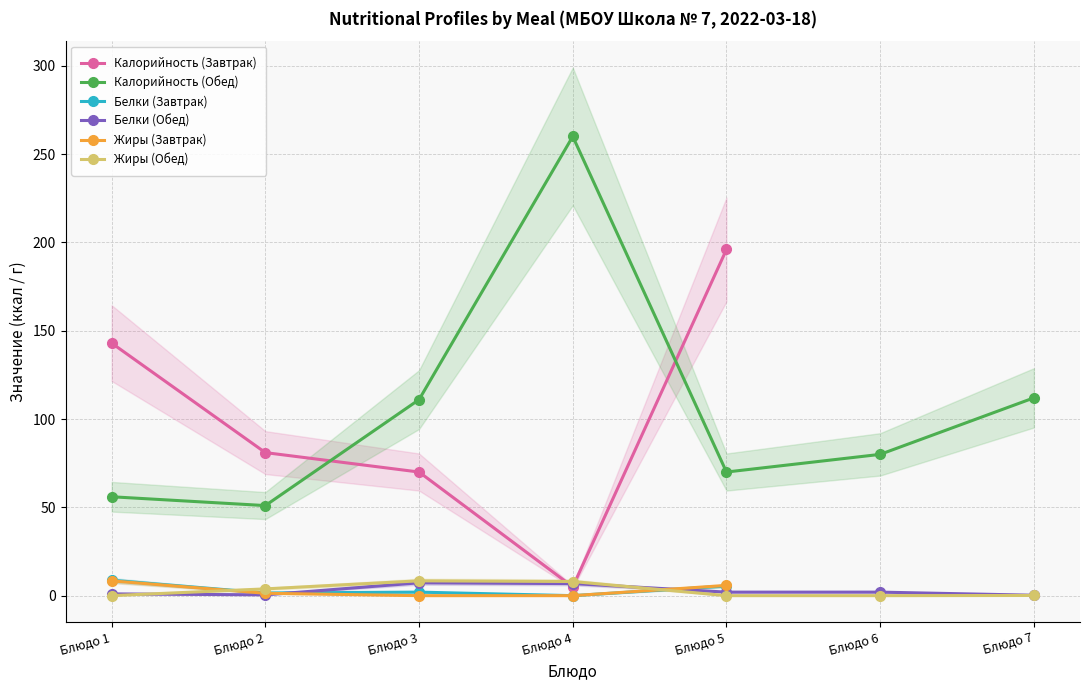

Where do Белки (Обед) and Жиры (Завтрак) first cross each other?

Блюдо 2 and Блюдо 3